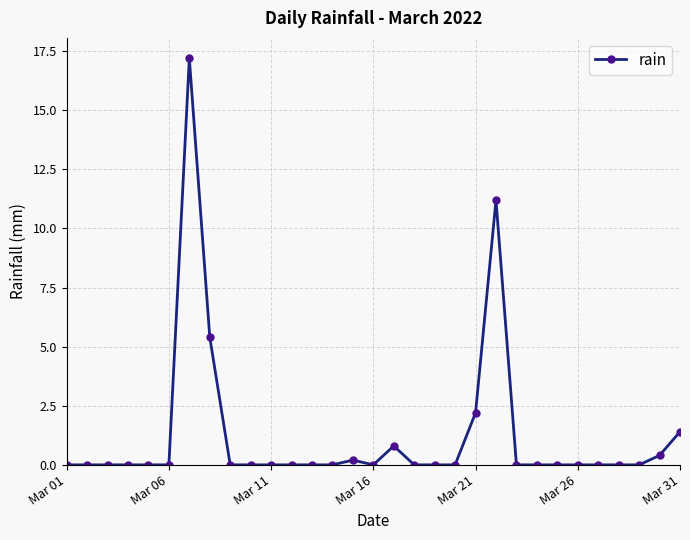

What is the value of the 8th point from the left?

5.4